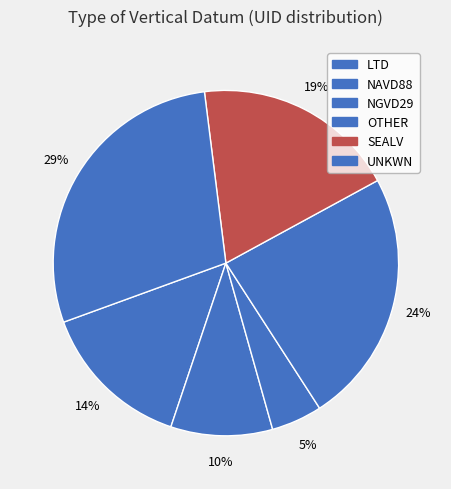

Is there any slice that represents more than half of the pie?

No